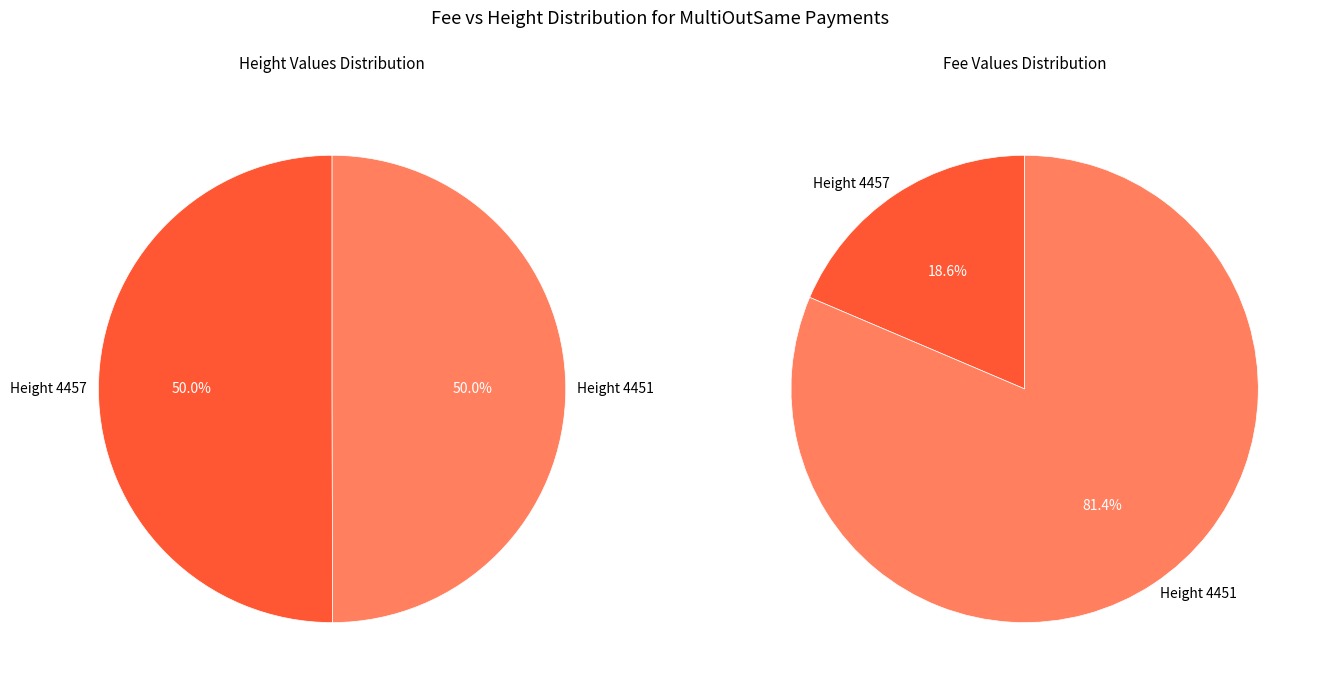

Between 4451 and 4457, which is larger?

4457